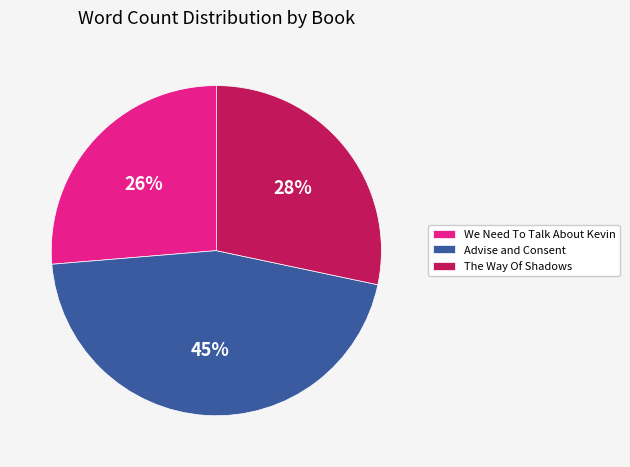

Is it true that Advise and Consent is 39% of the pie?

False